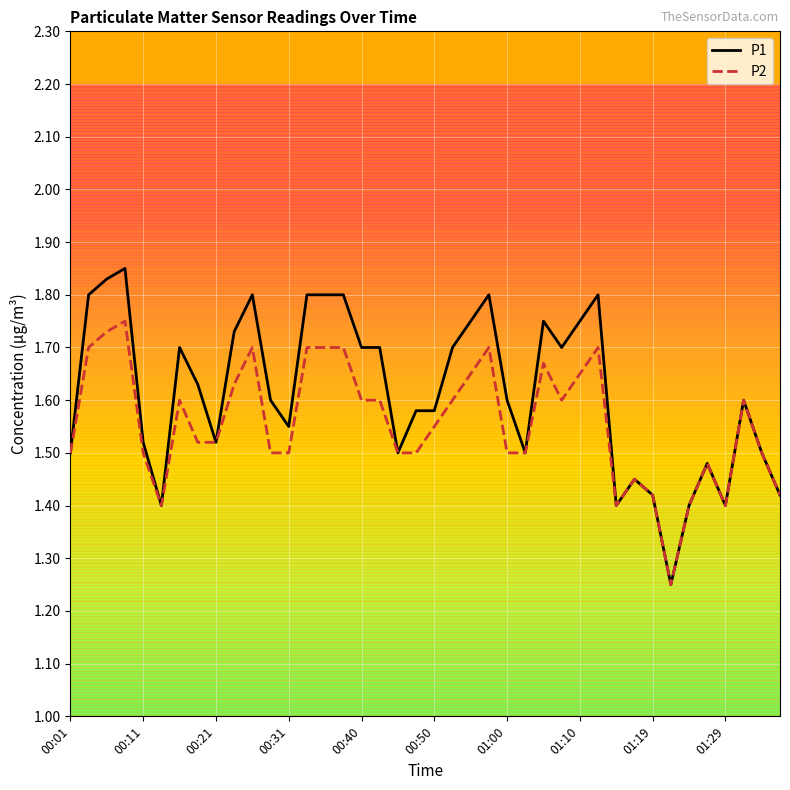

Which series has the widest spread of values?

P1